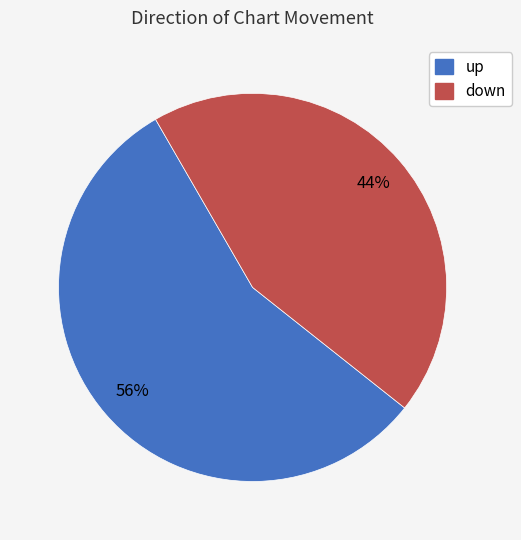

How many segments does this pie chart have?

2